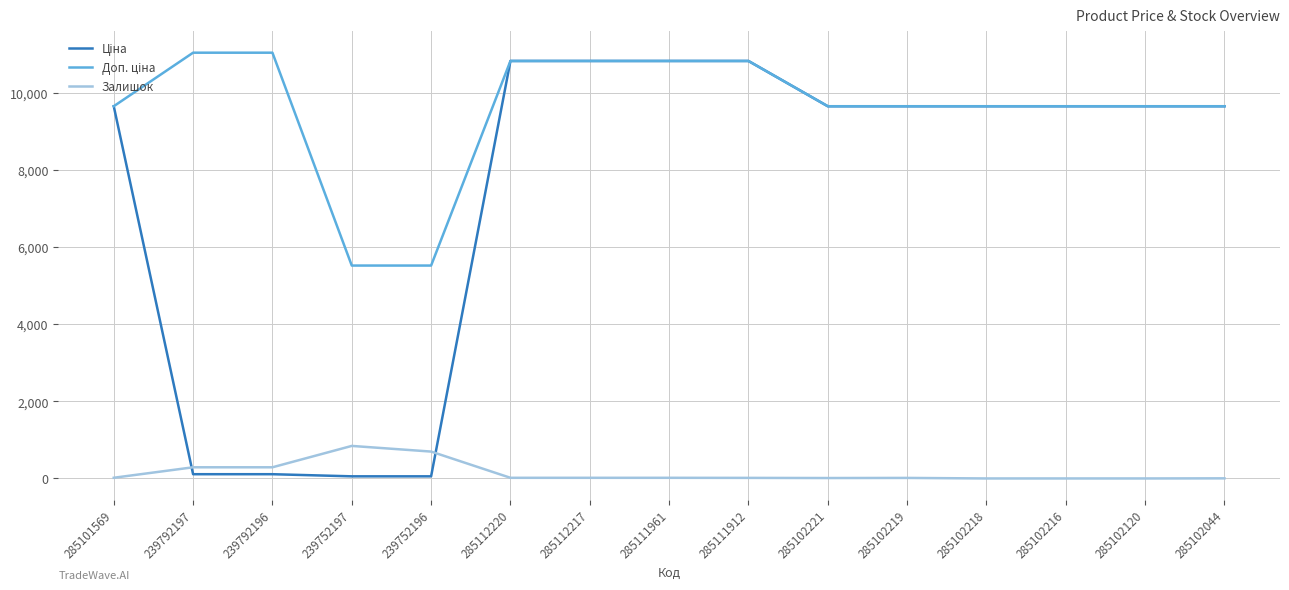

What is the greatest value displayed?

11055.0